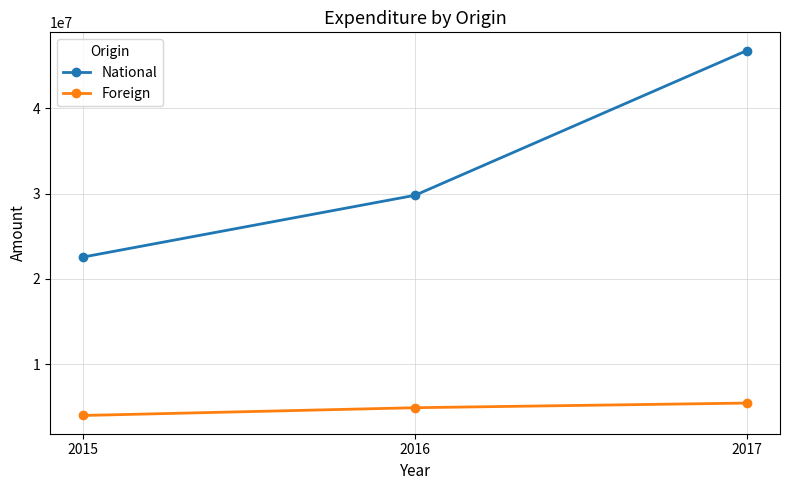

What is the difference between the National values at 2015 and 2016?

7234524